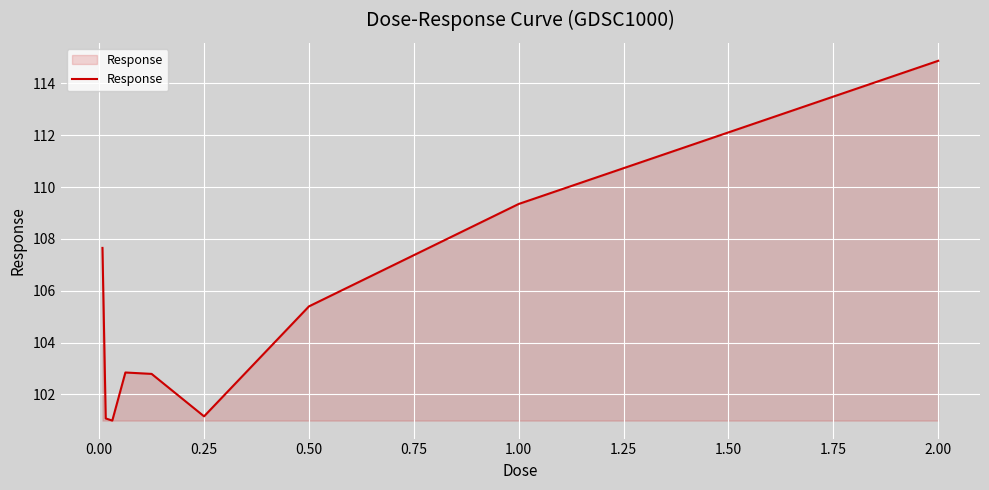

What is the smallest value displayed?

101.0